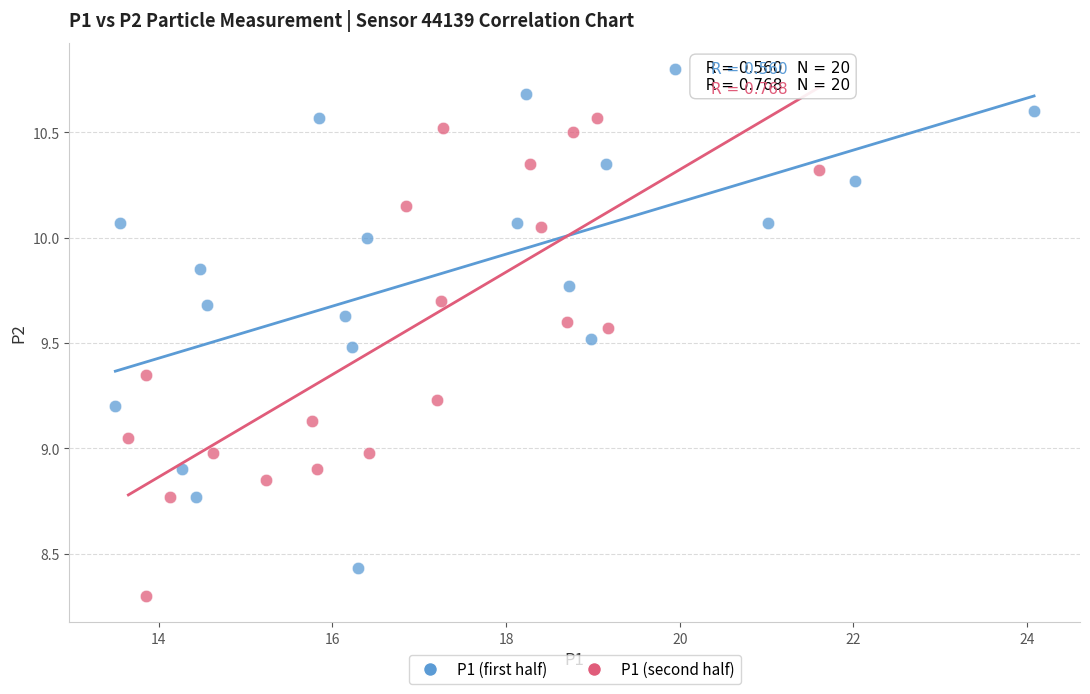

Which series contains the lowest Y value?

P1 (second half)